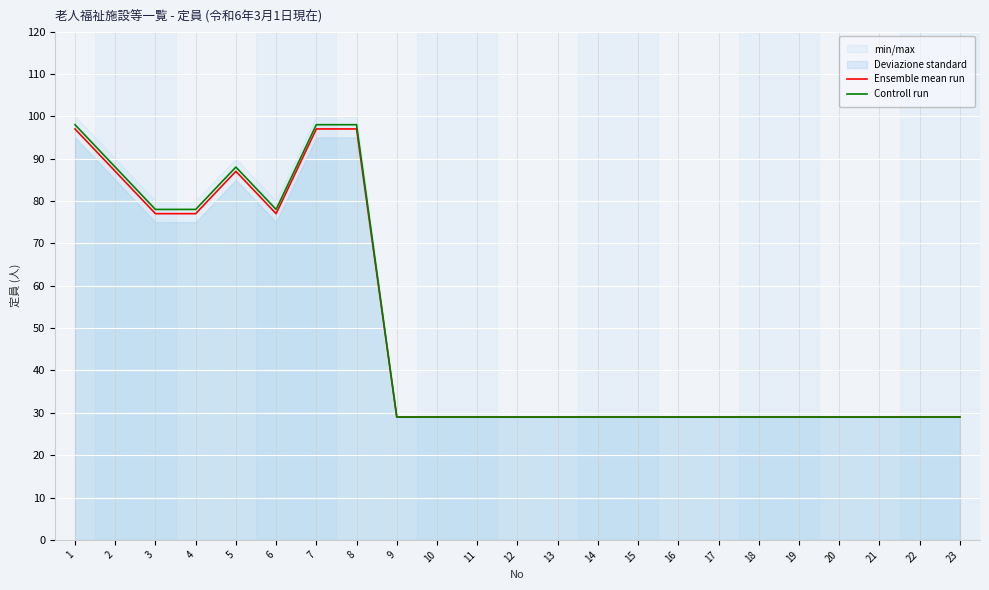

What is the sum of all Ensemble mean run values?

1131